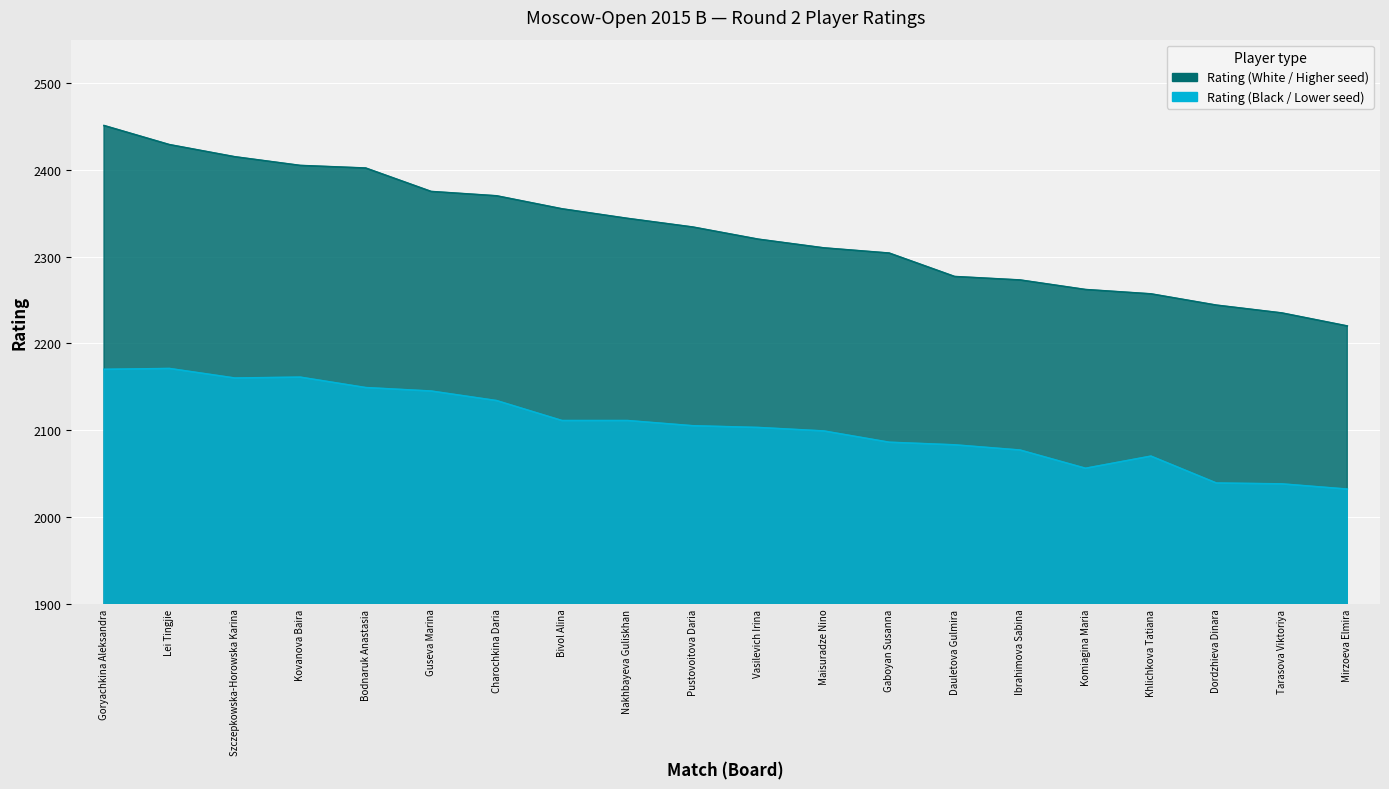

What is the difference between the maximum and minimum values in the Rating (White) series?

231